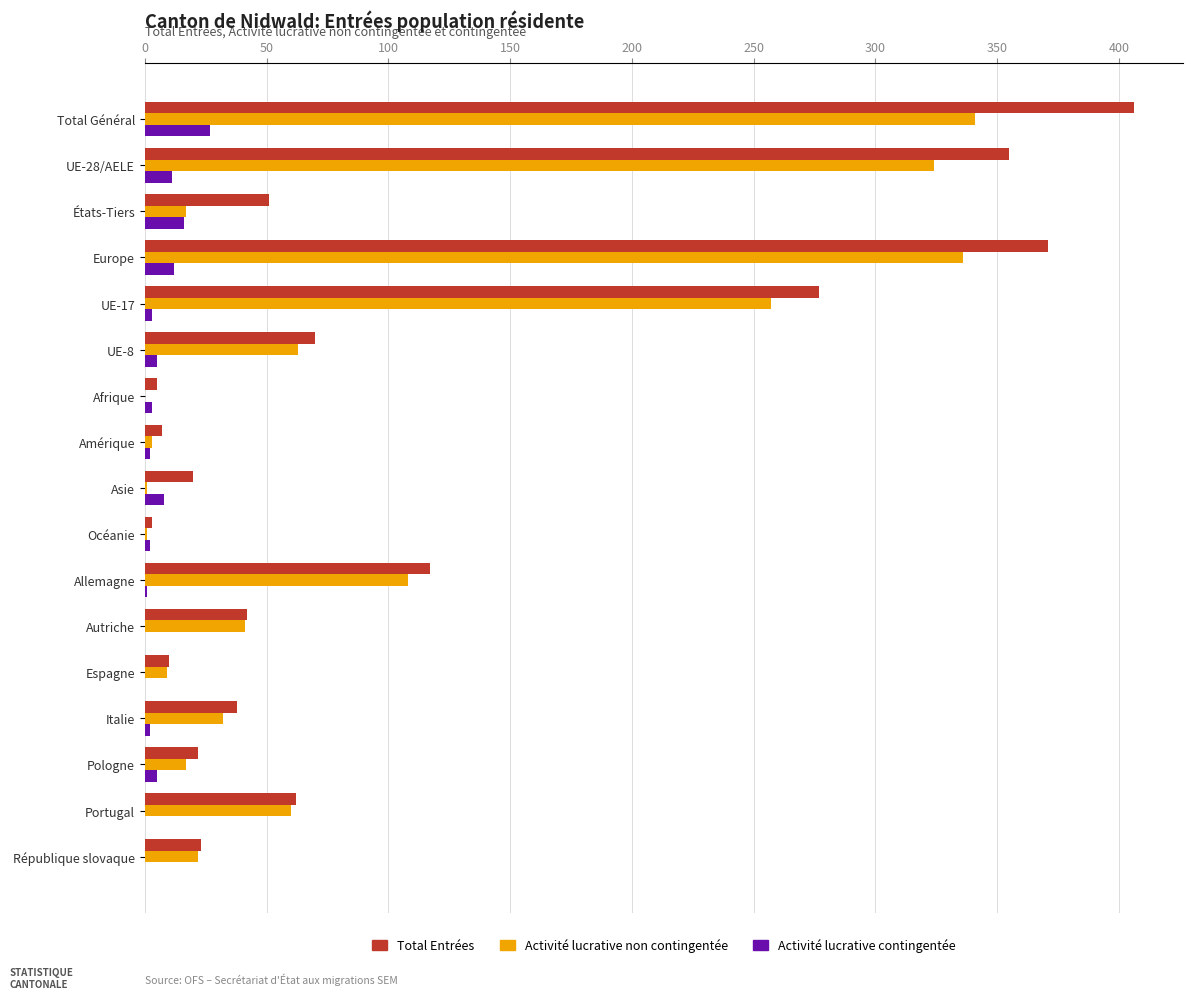

The Activité lucrative non contingentée series shows 52 at Italie. True or false?

False